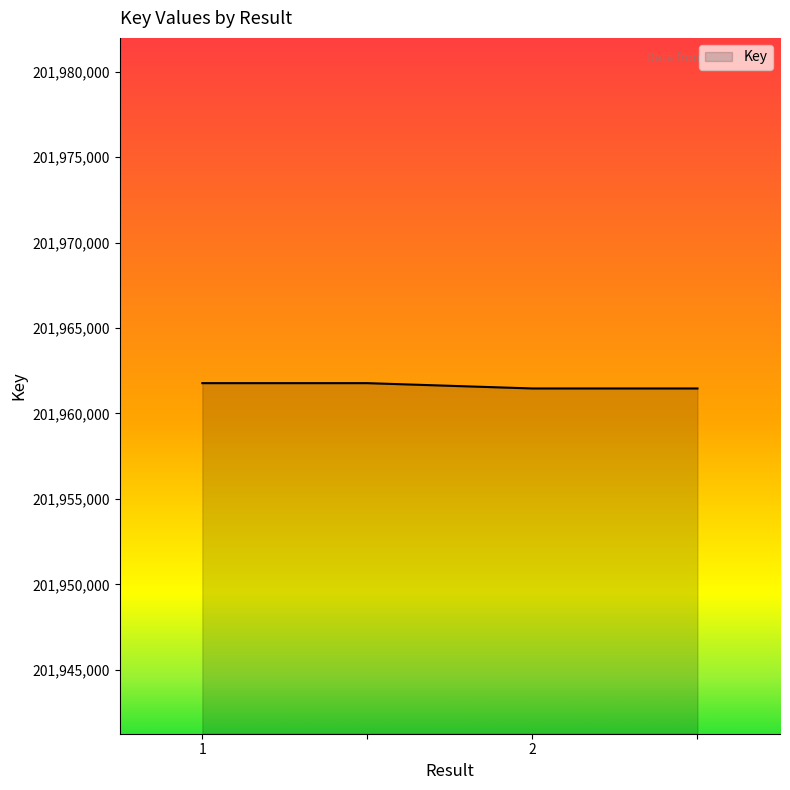

What is the average value?

201961620